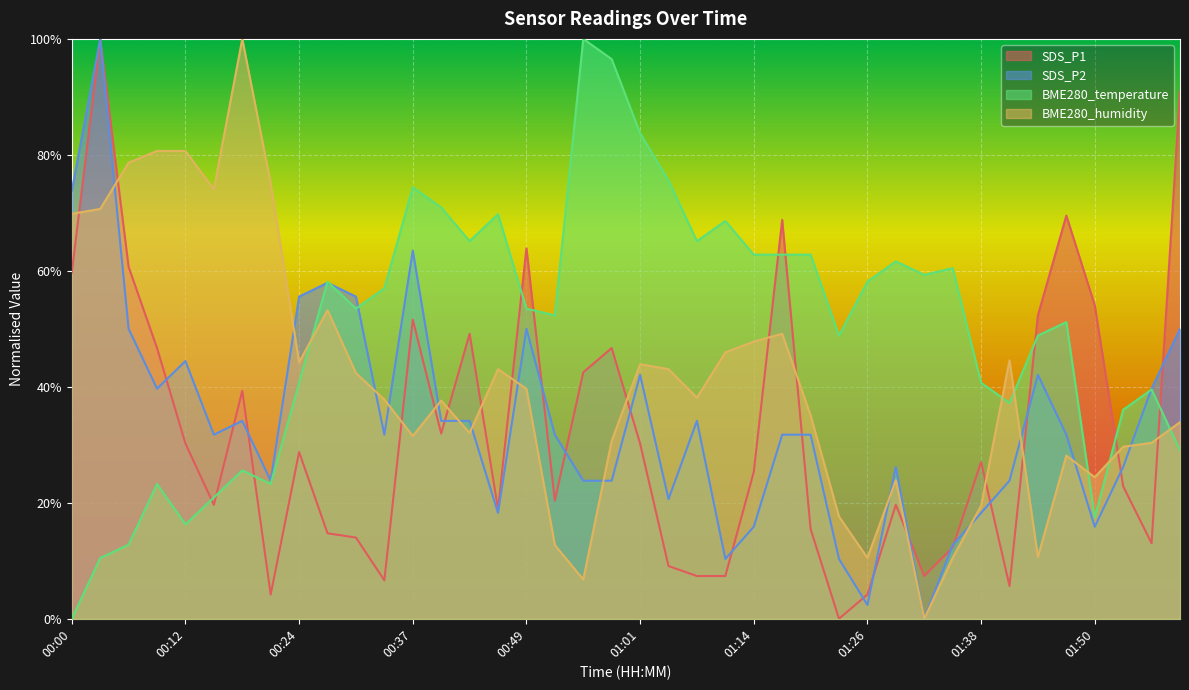

What position from the left is 00:49?

17